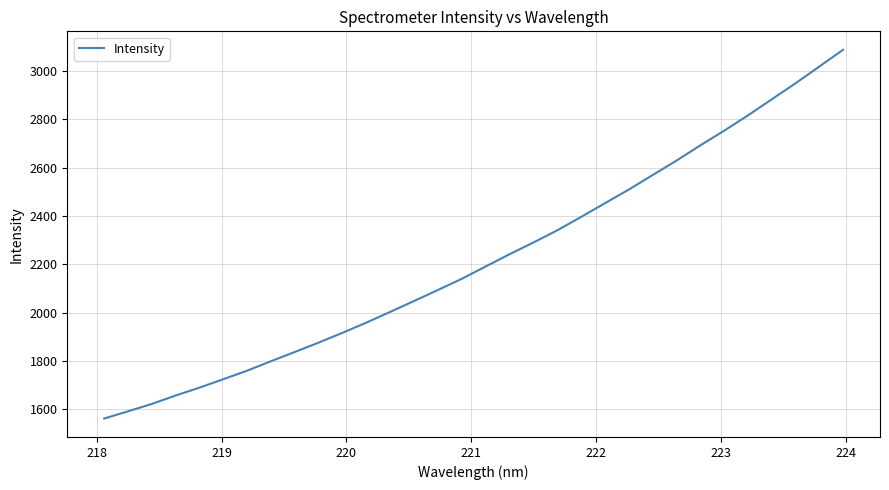

What is the difference between the maximum and minimum values?

1524.0